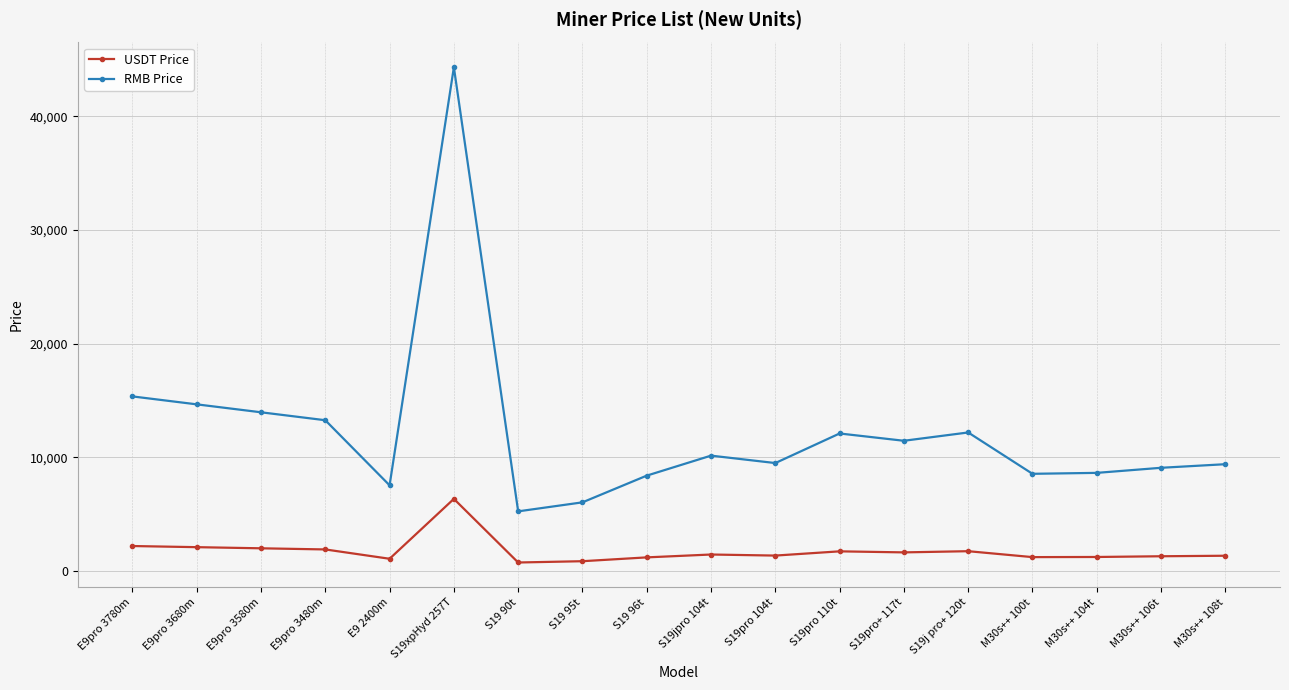

True or false: USDT Price and RMB Price intersect in this chart.

False